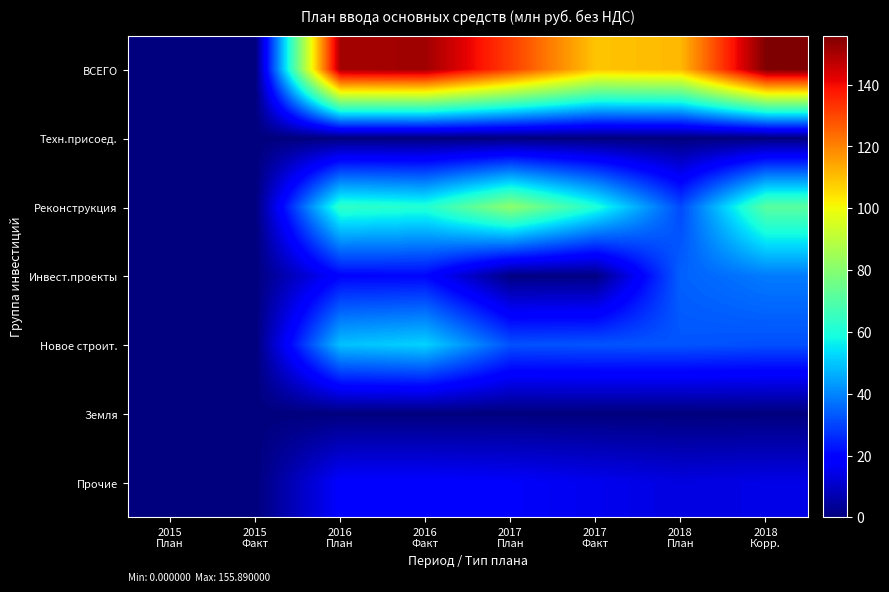

Reading right to left, extract all data points from this chart.

ВСЕГО: 2018
Корр.=155.9	2018
План=111.3	2017
Факт=109.2	2017
План=131.5	2016
Факт=151.2	2016
План=150.6	2015
Факт=0.0	2015
План=0.0
Техн.присоед.: 2018
Корр.=0.0	2018
План=0.0	2017
Факт=0.0	2017
План=0.0	2016
Факт=0.0	2016
План=0.0	2015
Факт=0.0	2015
План=0.0
Реконструкция: 2018
Корр.=71.5	2018
План=30.8	2017
Факт=60.5	2017
План=81.4	2016
Факт=61.2	2016
План=63.6	2015
Факт=0.0	2015
План=0.0
Инвест.проекты: 2018
Корр.=38.4	2018
План=34.5	2017
Факт=0.8	2017
План=0.8	2016
Факт=20.1	2016
План=19.8	2015
Факт=0.0	2015
План=0.0
Новое строит.: 2018
Корр.=31.8	2018
План=32.6	2017
Факт=32.5	2017
План=32.0	2016
Факт=51.9	2016
План=49.2	2015
Факт=0.0	2015
План=0.0
Земля: 2018
Корр.=0.0	2018
План=0.0	2017
Факт=0.0	2017
План=0.0	2016
Факт=0.0	2016
План=0.0	2015
Факт=0.0	2015
План=0.0
Прочие: 2018
Корр.=14.2	2018
План=13.4	2017
Факт=15.4	2017
План=17.3	2016
Факт=18.0	2016
План=18.0	2015
Факт=0.0	2015
План=0.0